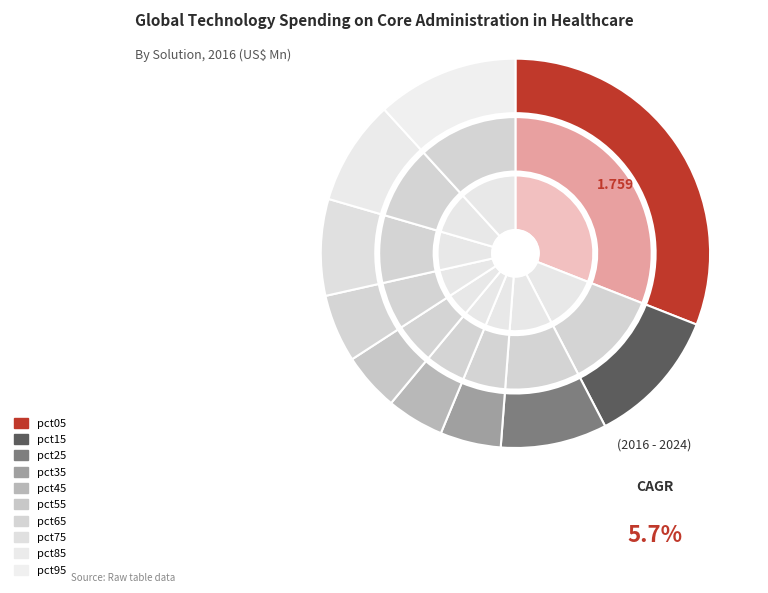

Is there a majority slice in this chart?

No